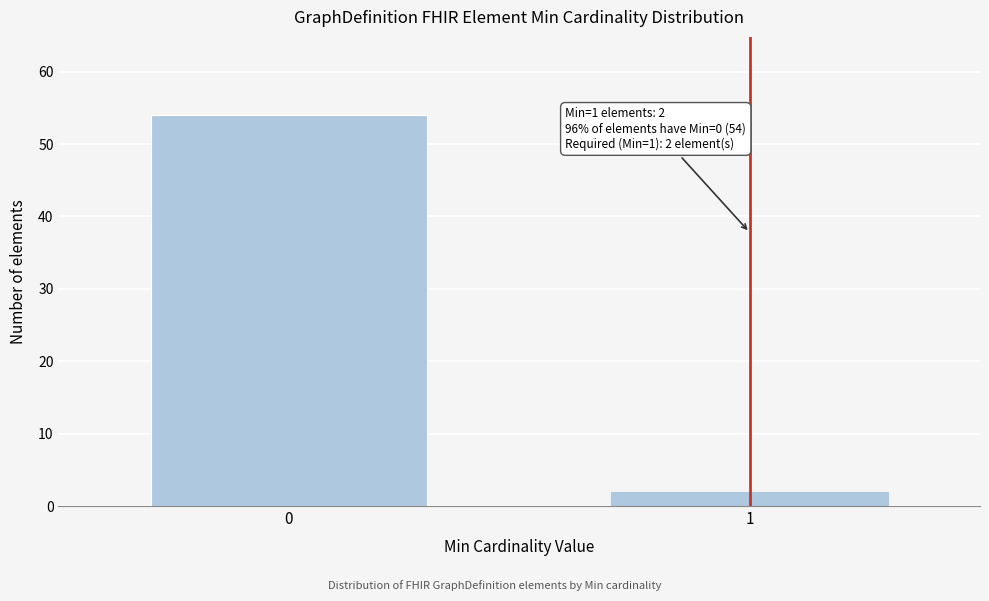

Reading right to left, list all the values displayed in this chart.

1=2	0=54